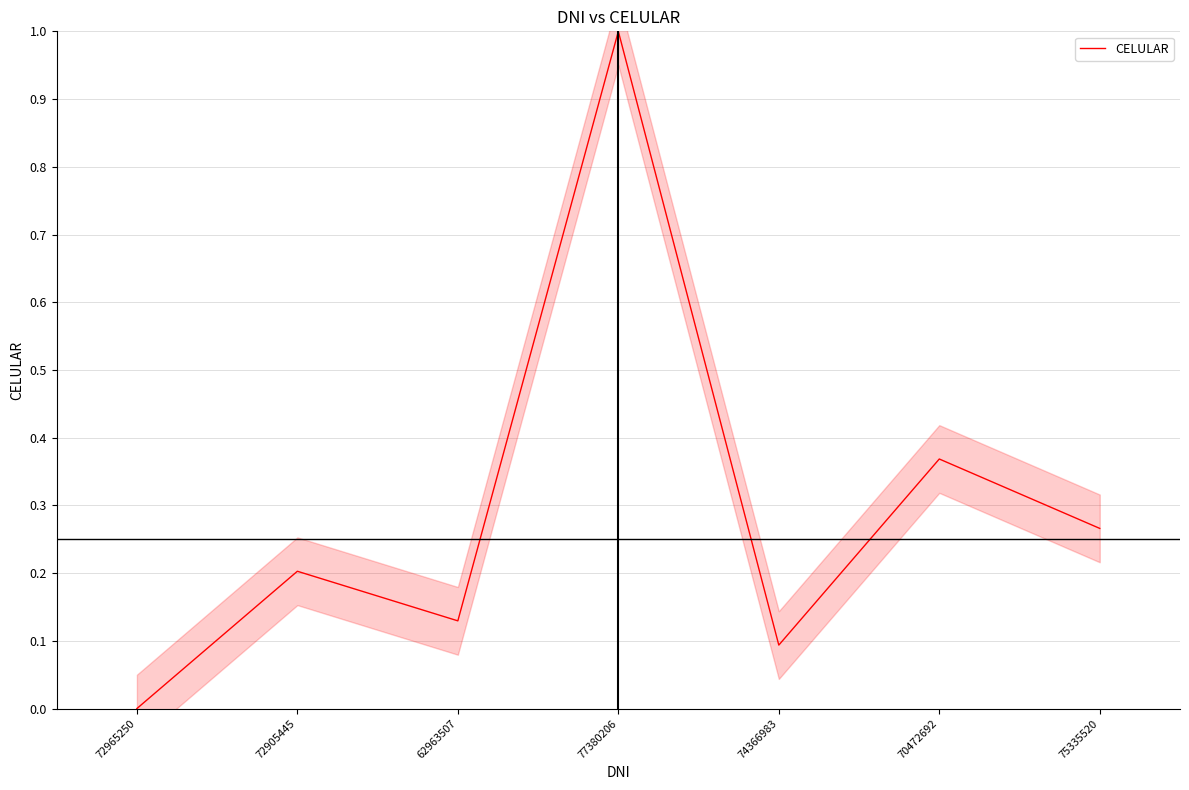

Which category has the lowest value across all series?

72965250